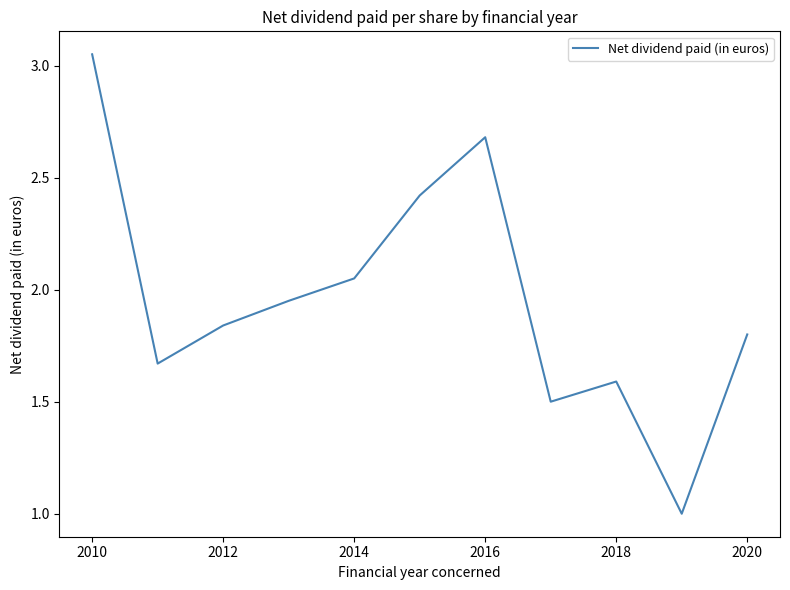

What is the minimum value shown in the chart?

1.0